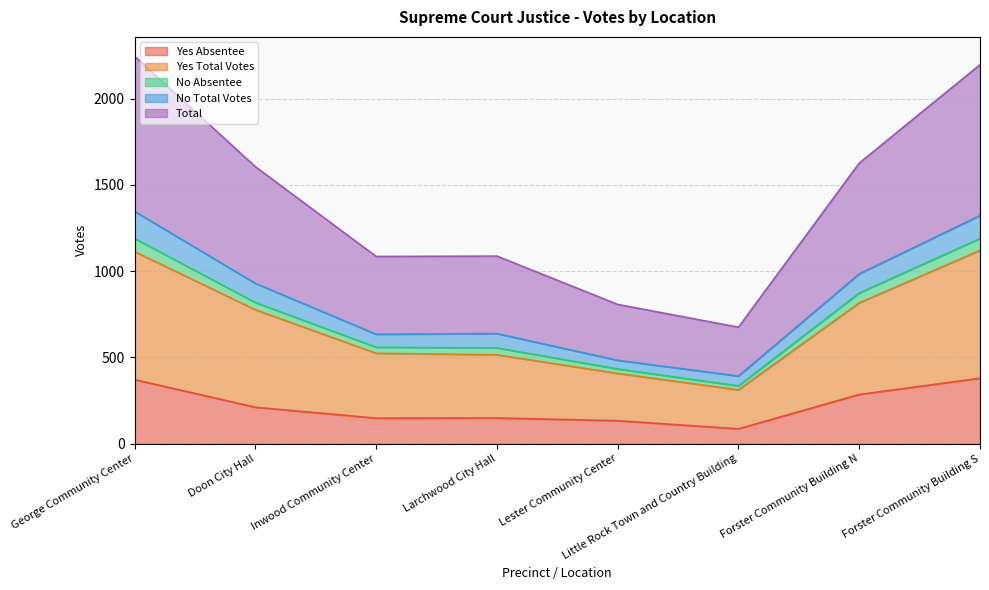

Is the value of Total at Little Rock Town and Country Building greater than the value of Yes Absentee at Forster Community Building S?

Yes